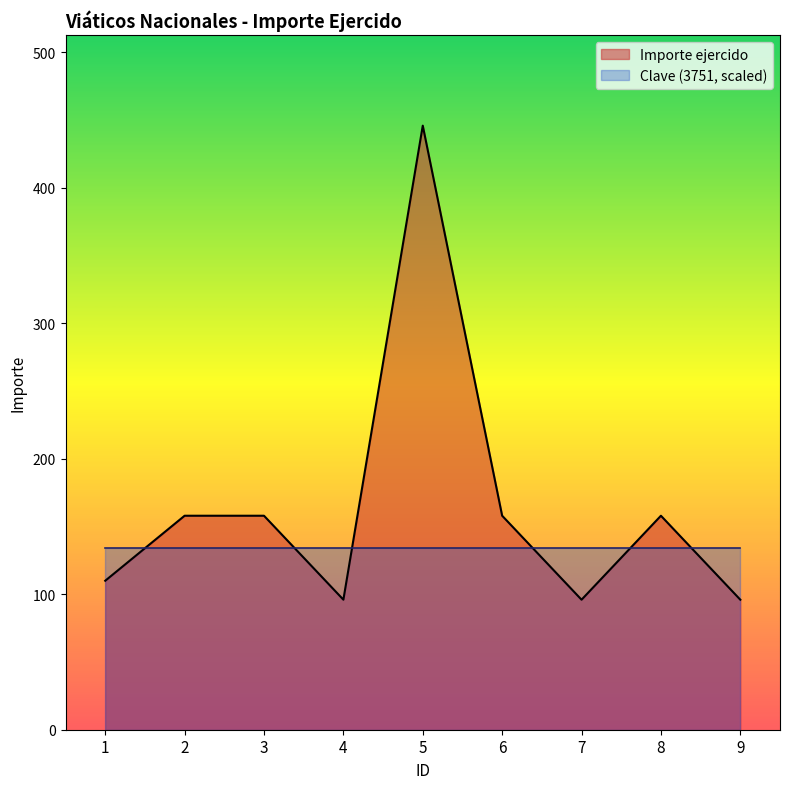

List the labels in order of value, largest first.

5, 2, 3, 6, 8, 1, 4, 7, 9